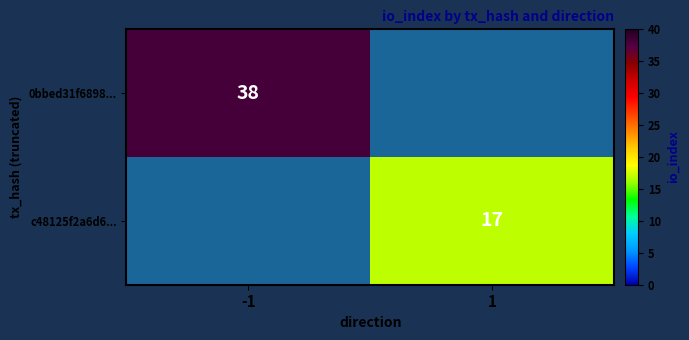

The value of c48125f2a6d6... at 1 is 23.3. True or false?

False